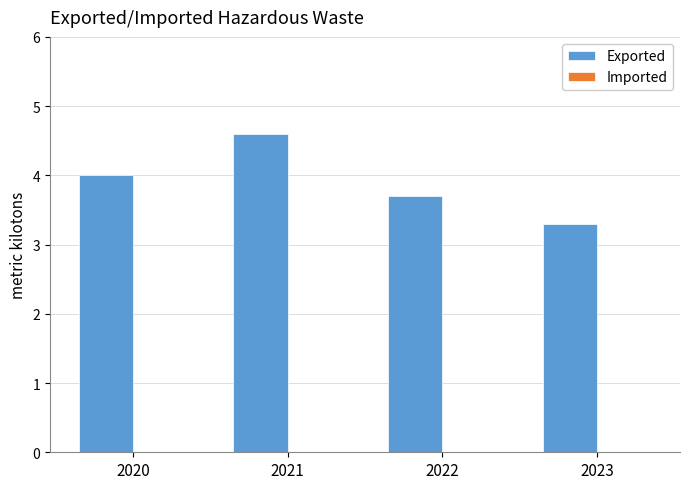

List the labels in order of value, largest first.

2021, 2020, 2022, 2023